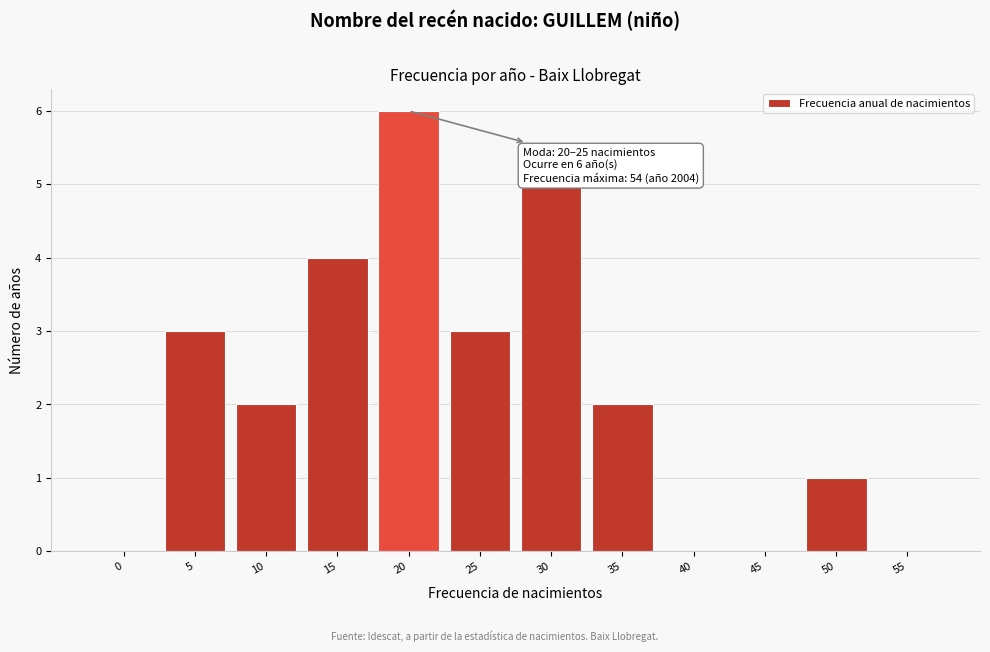

Reading left to right, list all the values displayed in this chart.

0=0	5=3	10=2	15=4	20=6	25=3	30=5	35=2	40=0	45=0	50=1	55=0